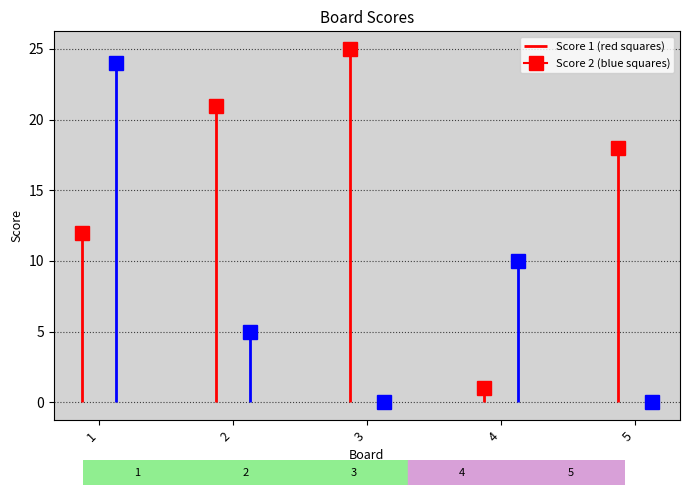

Reading left to right, list all the values displayed in this chart.

Score 1: 12	21	25	1	18
Score 2: 24	5	0	10	0